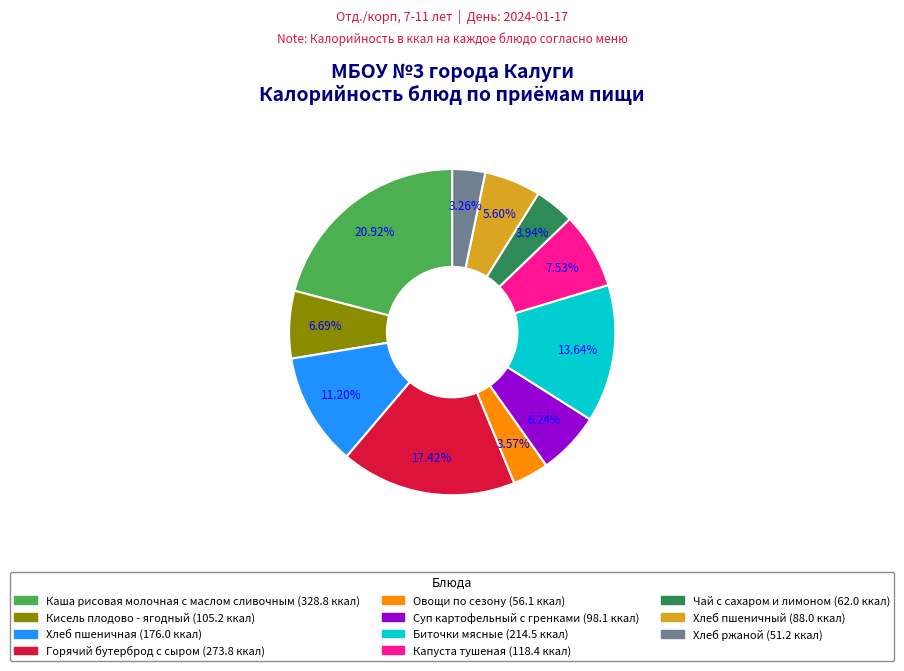

What percentage do Кисель плодово - ягодный and Хлеб пшеничная together represent?

17.9%